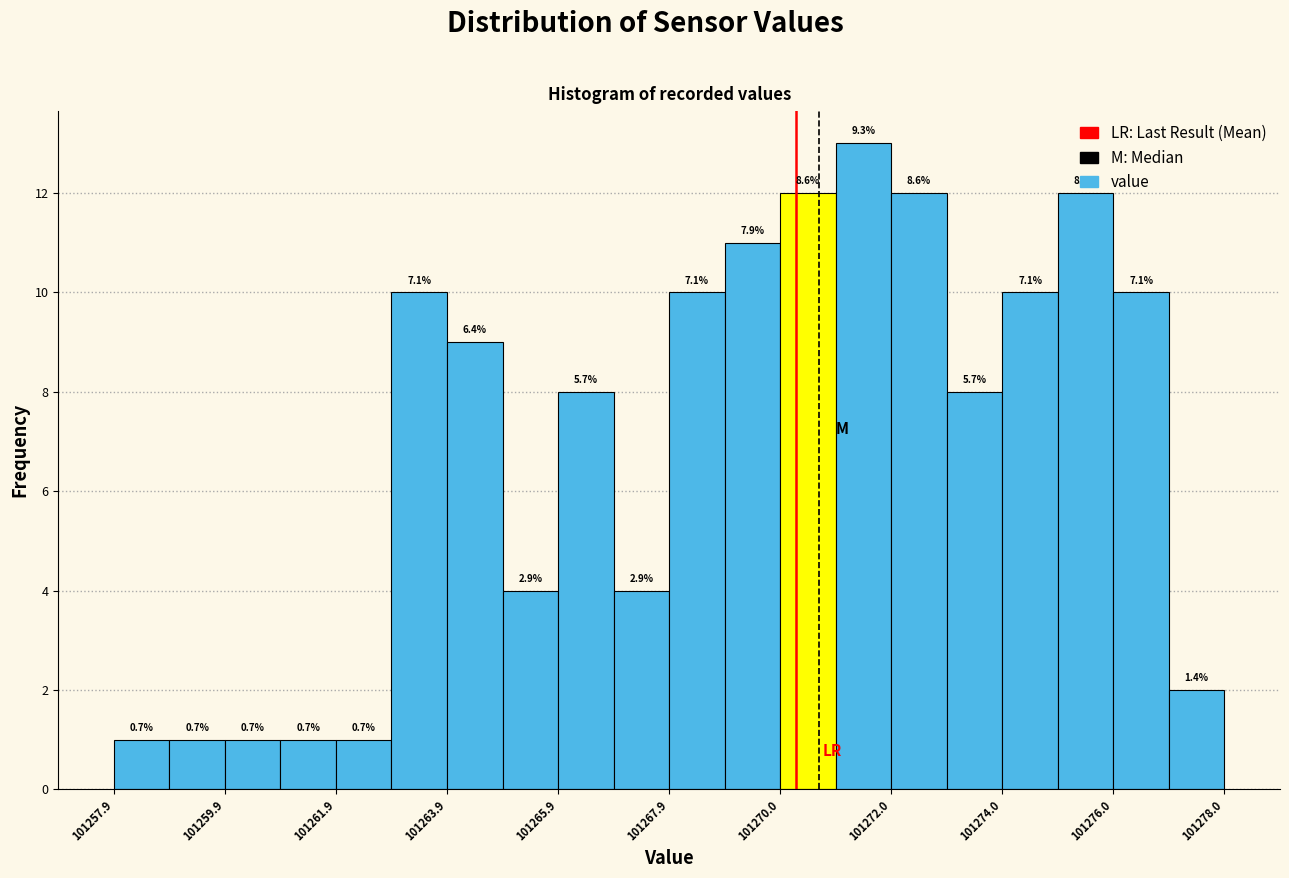

Around what value on the x-axis is the tallest bar? Give the approximate position of its centre, as read against the axis.

101271.5